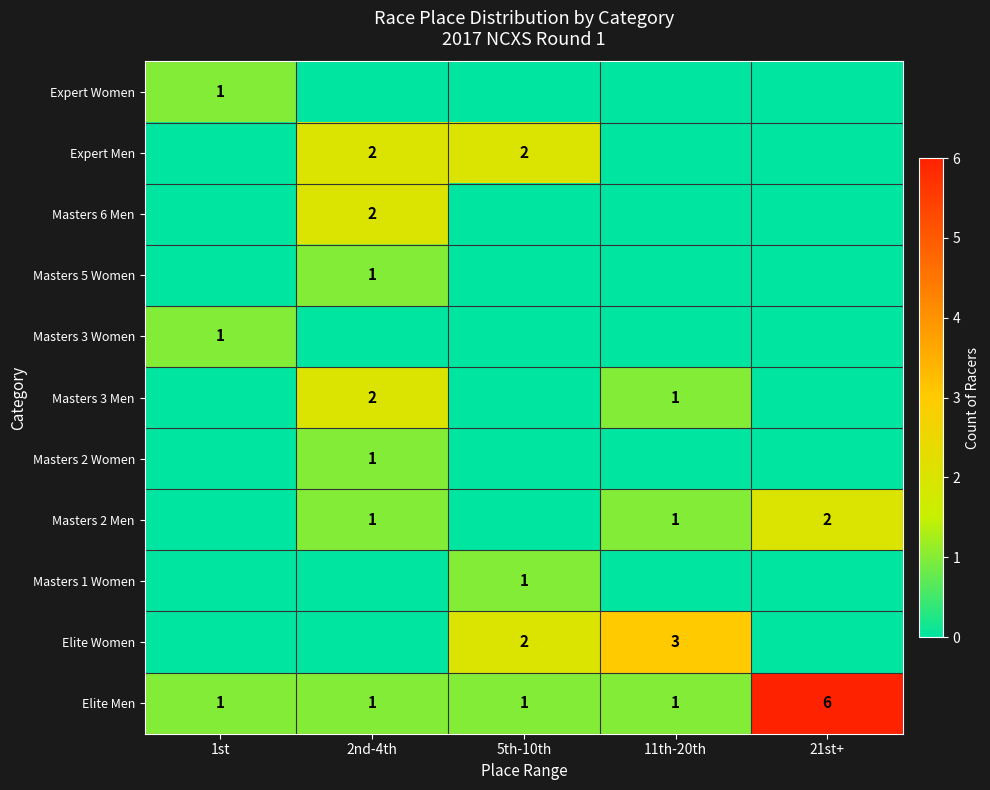

The value of Elite Women at 5th-10th is 3. True or false?

False